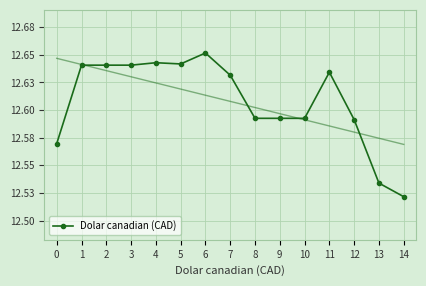

The chart shows a value of 12.6 at 1. True or false?

True